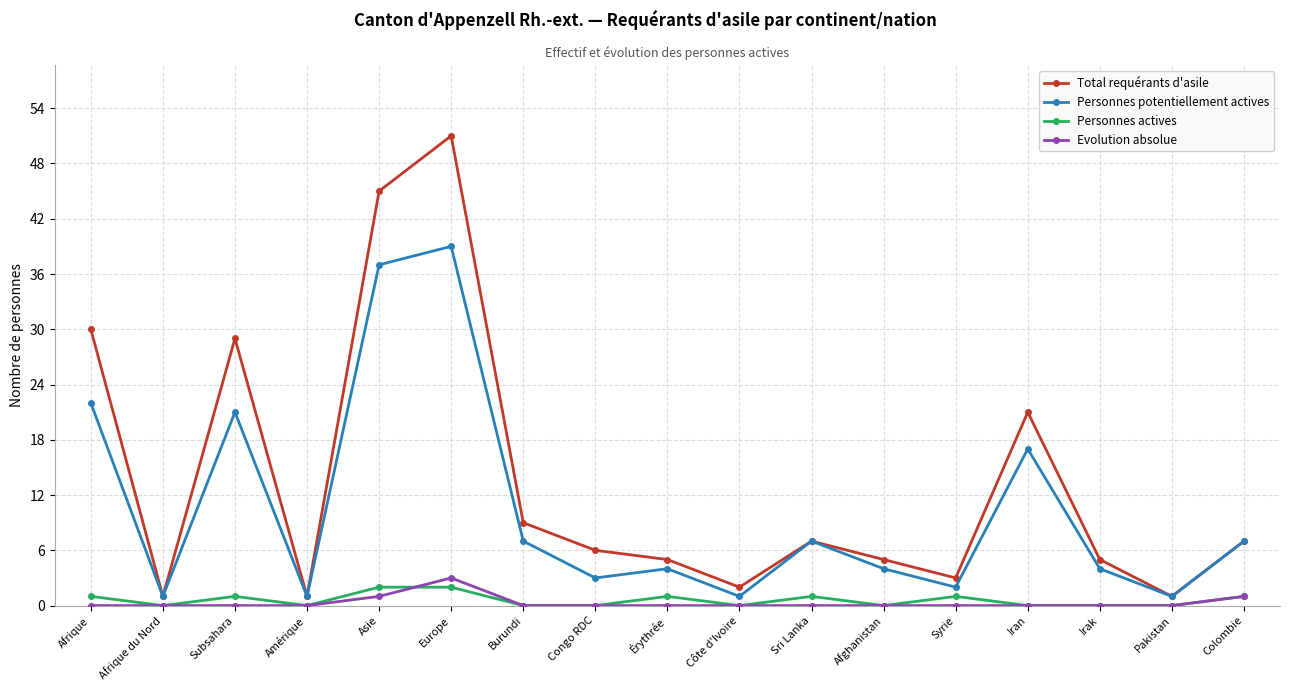

Does the chart have visible grid lines?

Yes